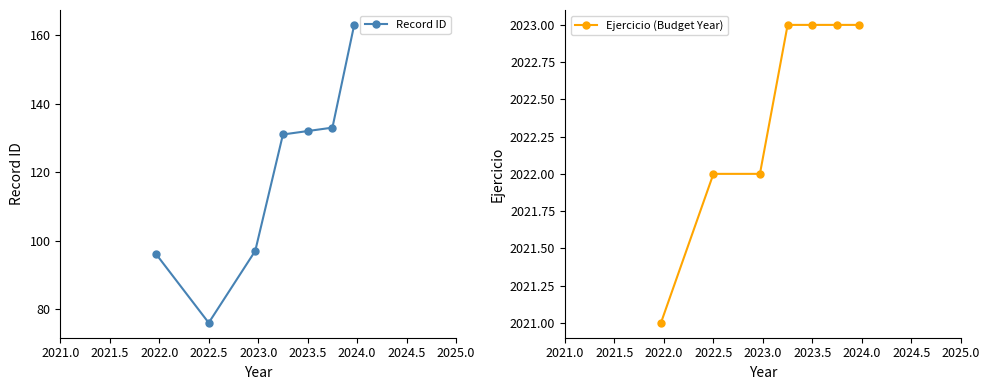

The Ejercicio (Budget Year) series shows 463 at 2022.5. True or false?

False